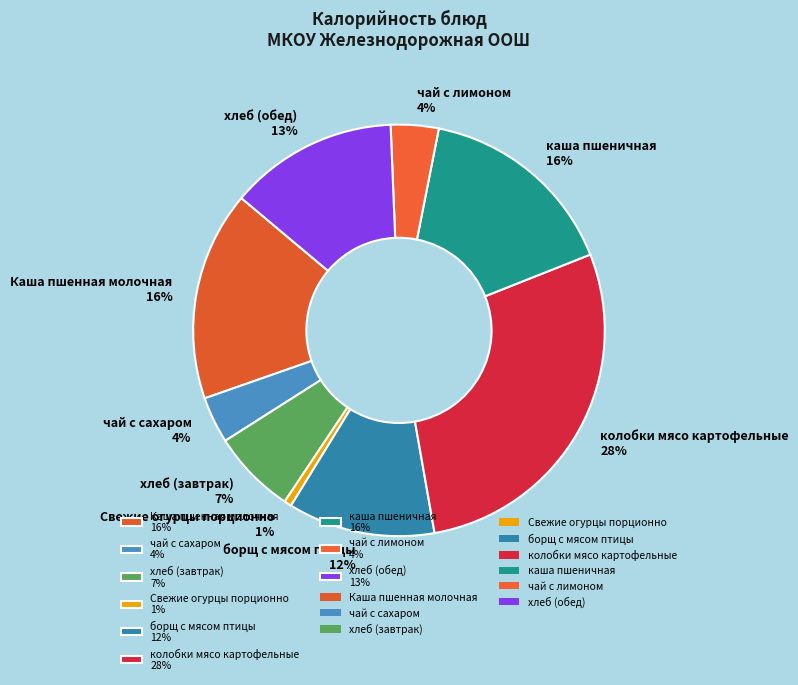

Does каша пшеничная represent more than half of the total?

No